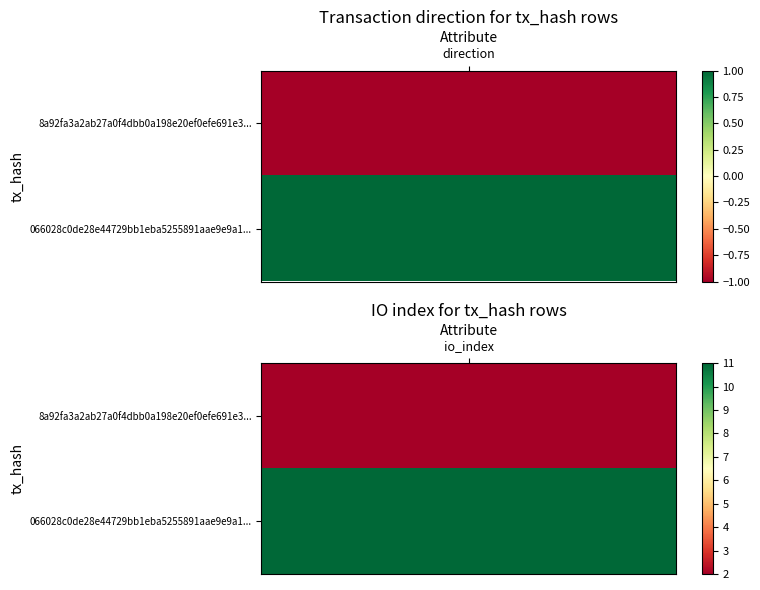

The 066028c0de28e44729bb1eba5255891aae9e9a1 series shows 11 at 1. True or false?

True